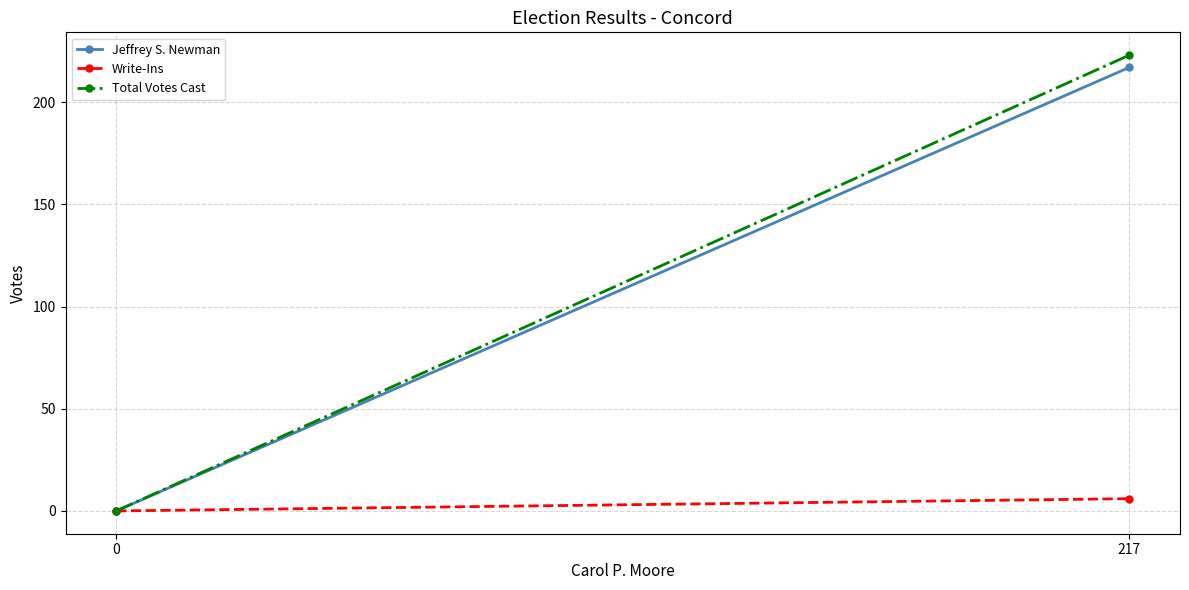

Reading left to right, what are all the values shown in this chart?

Jeffrey S. Newman: 0	217
Write-Ins: 0	6
Total Votes Cast: 0	223